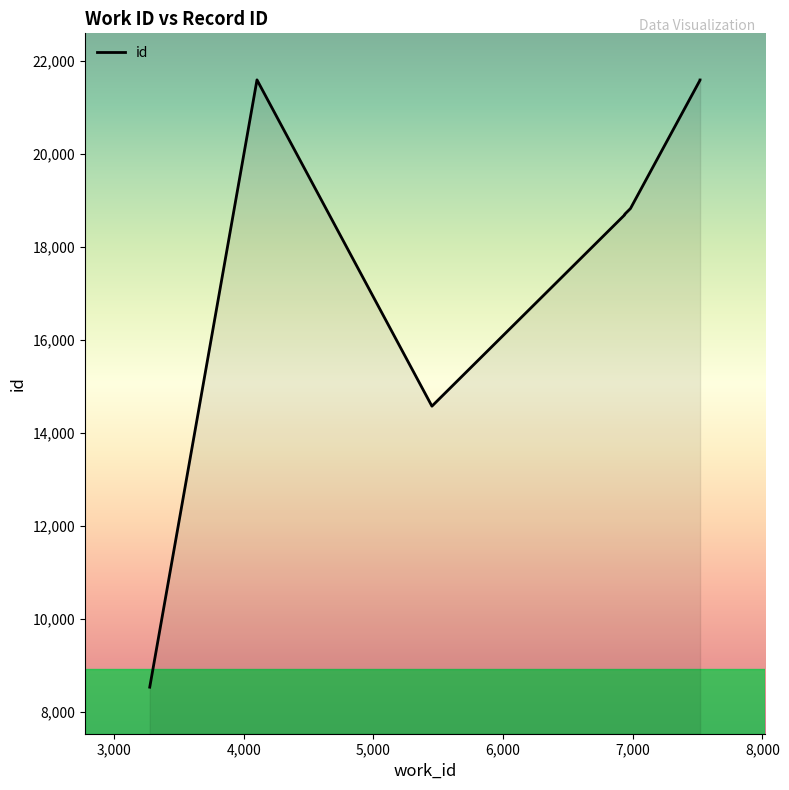

Read the value at 6983, to the nearest 100.

18800